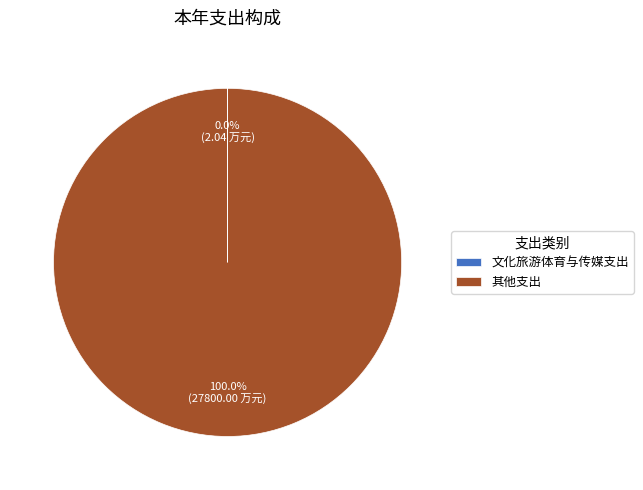

Which slice is the largest?

其他支出